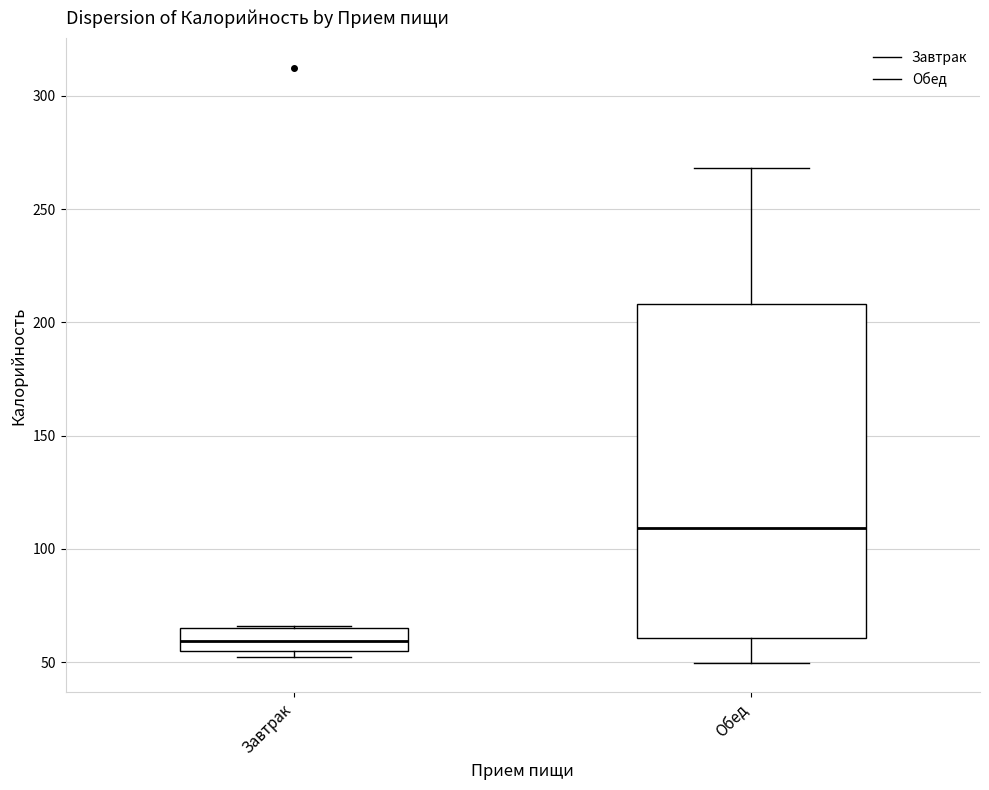

Which box has the lowest median line?

Завтрак